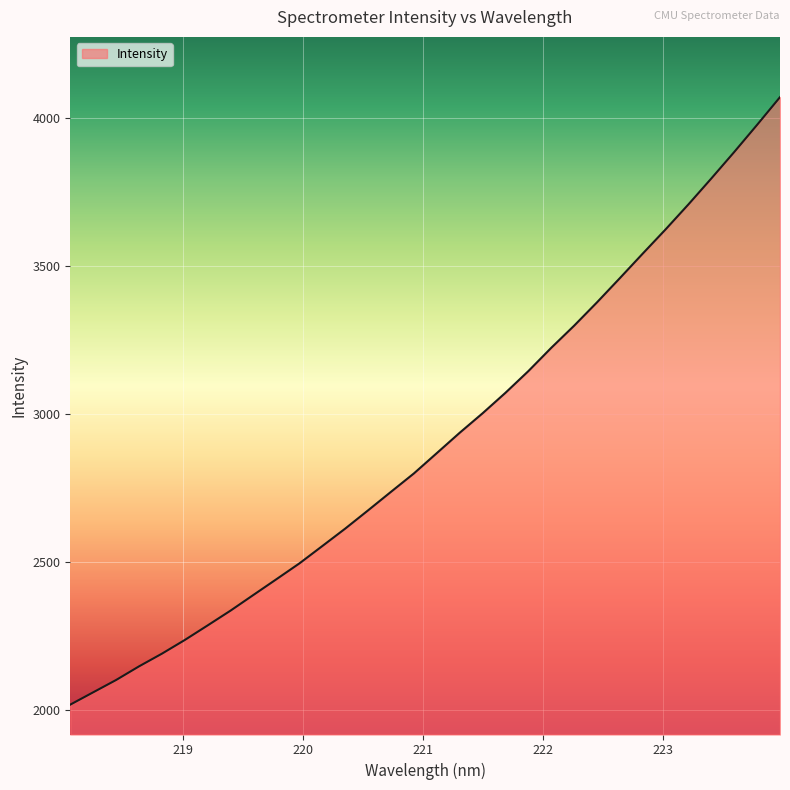

Does the chart display data point markers on the line(s)?

No